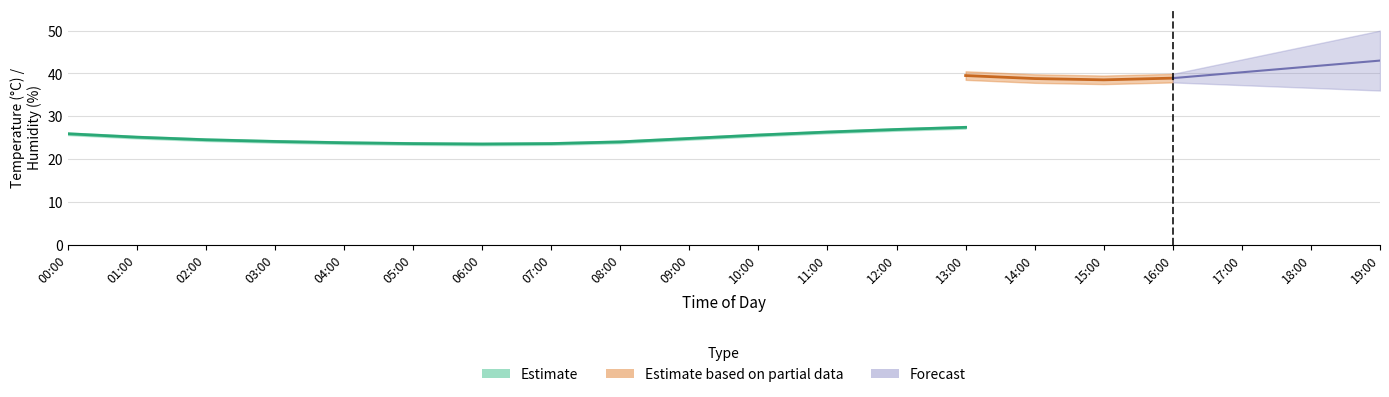

The value of humidity at 02:00 is 63.9. True or false?

False